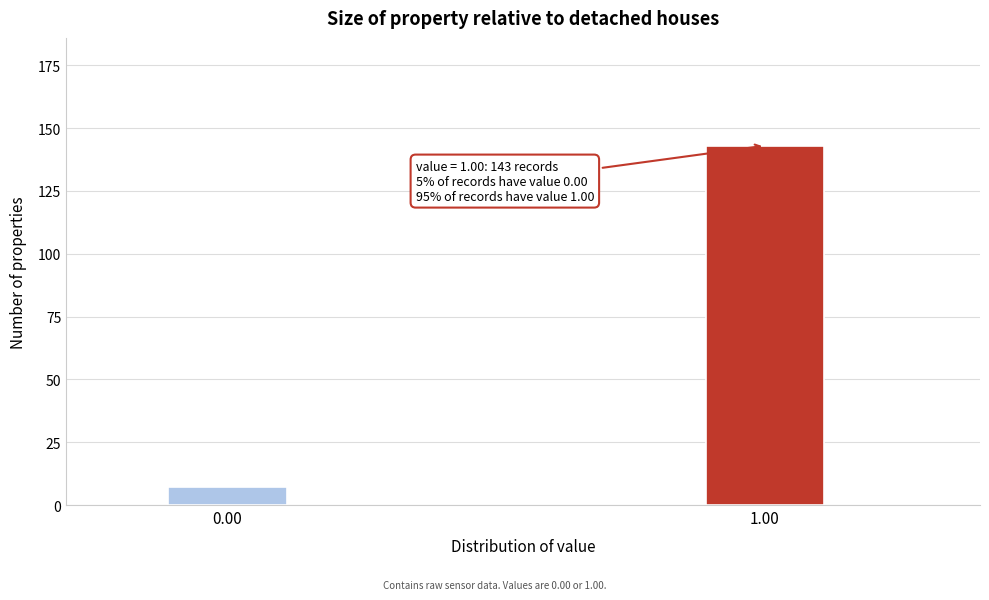

Reading right to left, list all the values displayed in this chart.

1.00=143	0.00=7